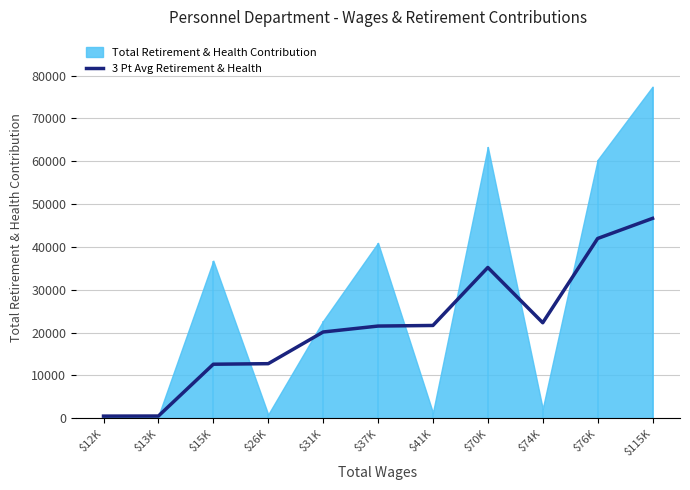

What is the minimum value shown in the chart?

519.0